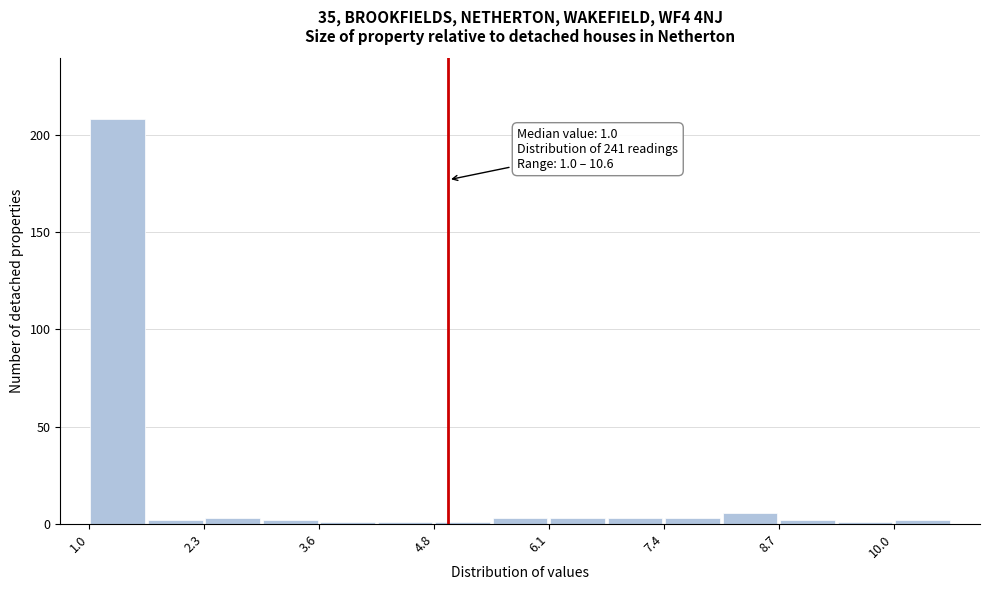

Around what value on the x-axis is the tallest bar? Give the approximate position of its centre, as read against the axis.

1.4